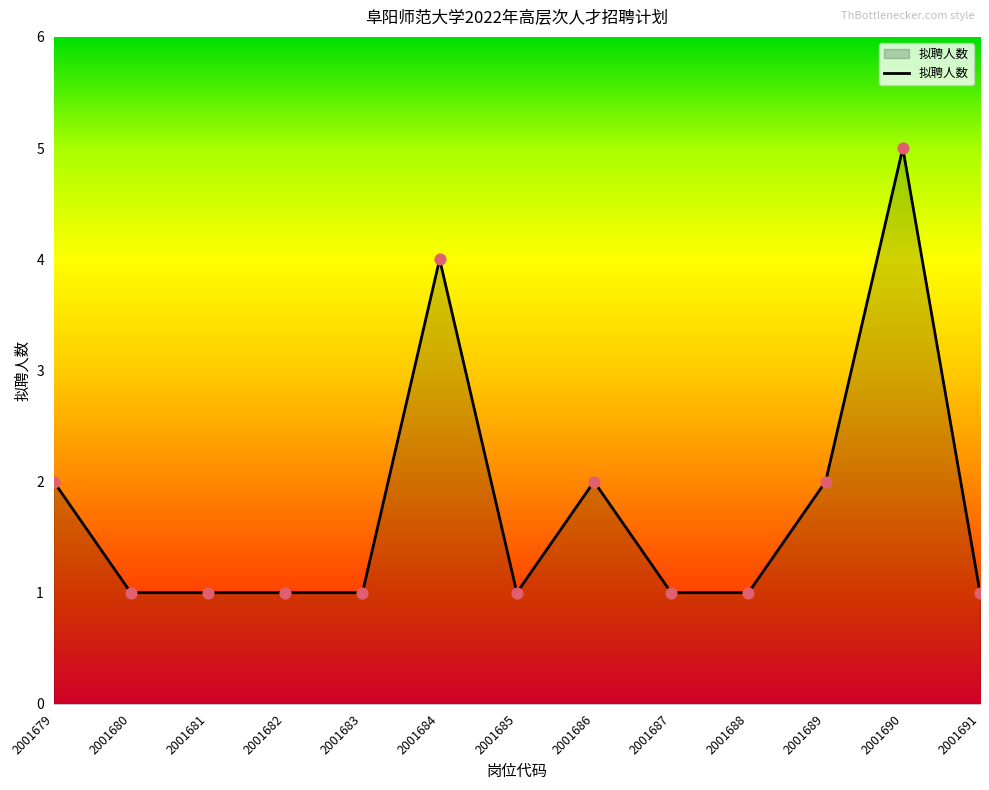

What is the ratio of the value at 2001689 to the value at 2001680?

2.0